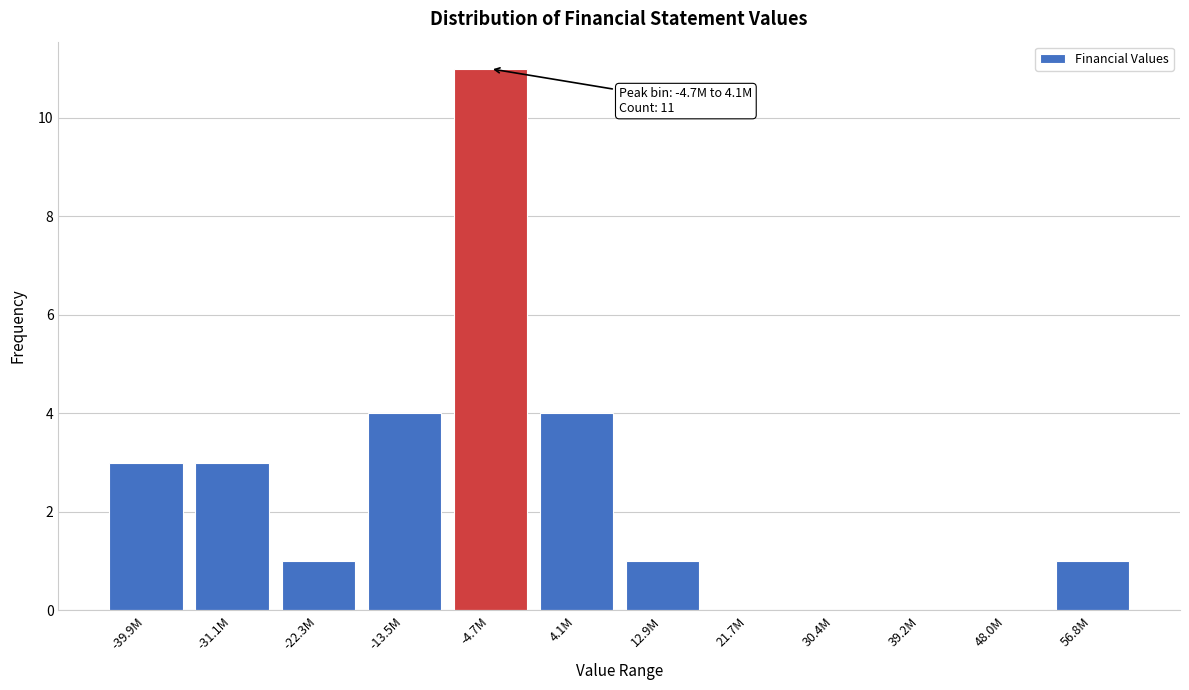

Reading left to right, extract all data points from this chart.

-39.9M=3	-31.1M=3	-22.3M=1	-13.5M=4	-4.7M=11	4.1M=4	12.9M=1	21.7M=0	30.4M=0	39.2M=0	48.0M=0	56.8M=1